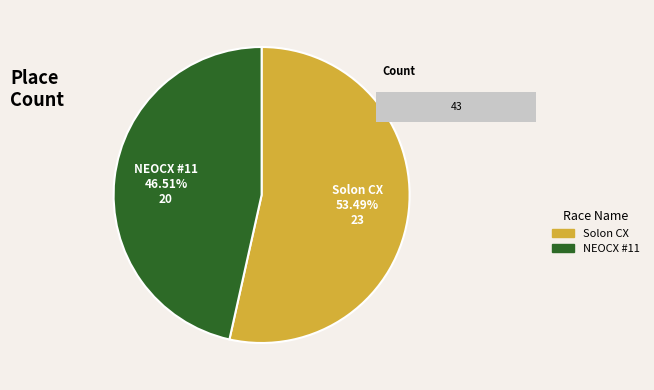

Which slice is the largest?

Solon CX